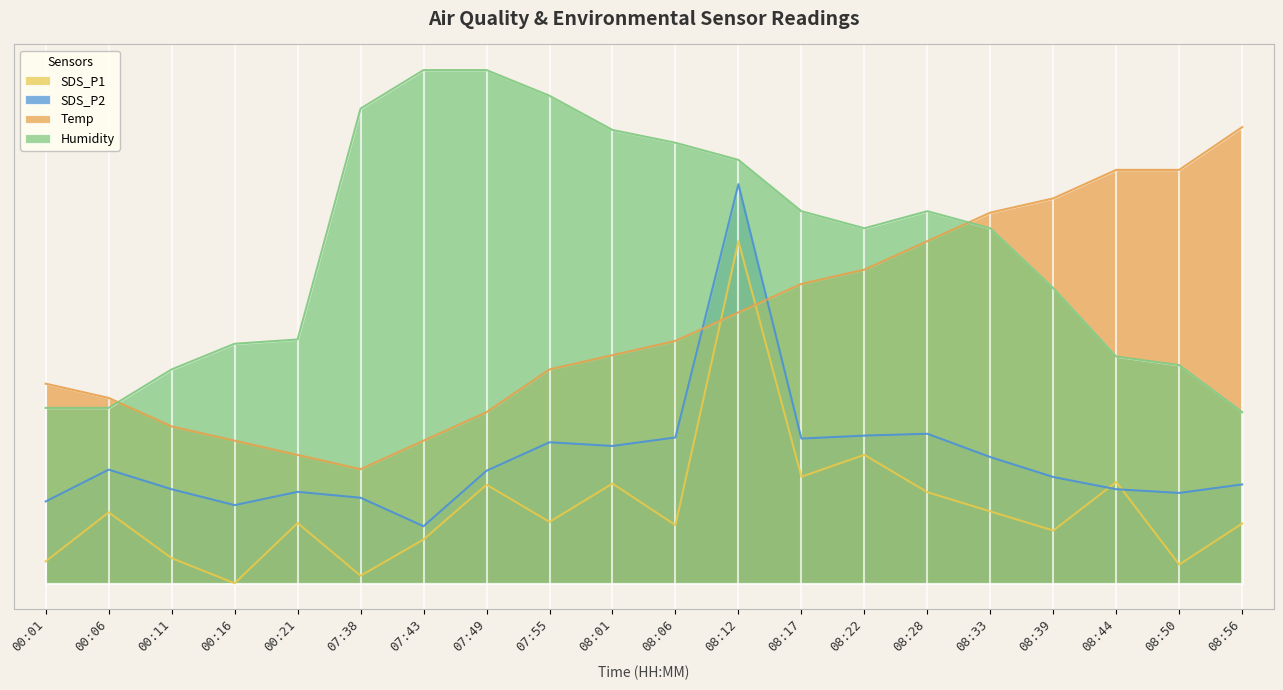

What are all the series names shown in the legend?

SDS_P1, SDS_P2, Temp, Humidity